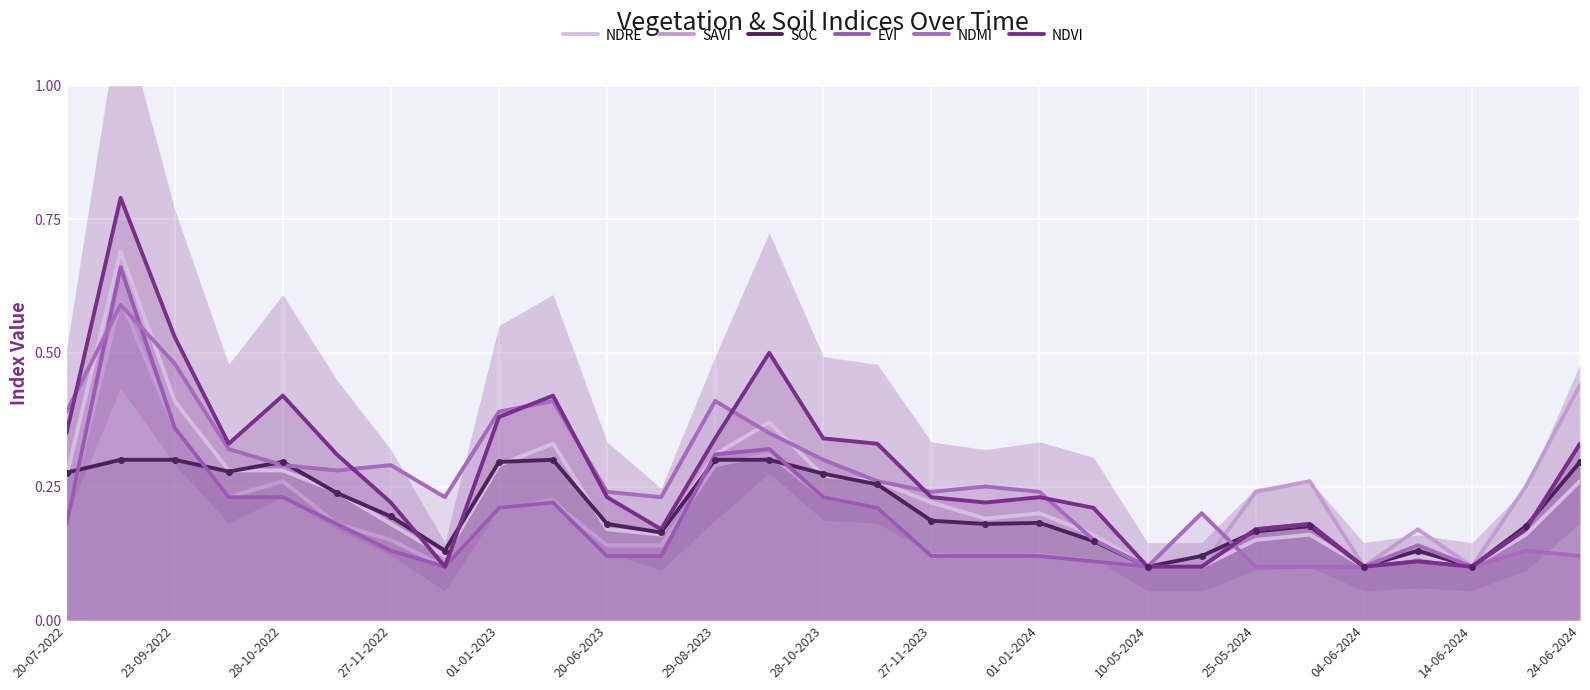

What is the sum of all SOC values?

6.1